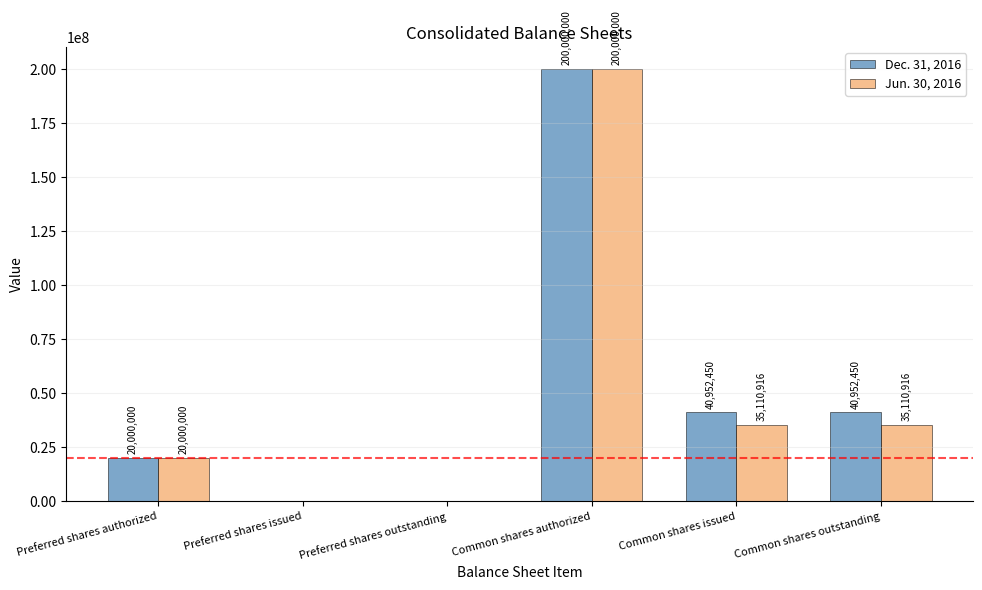

What is the sum of the Dec. 31, 2016 values at Common shares authorized and Preferred shares outstanding?

200000000